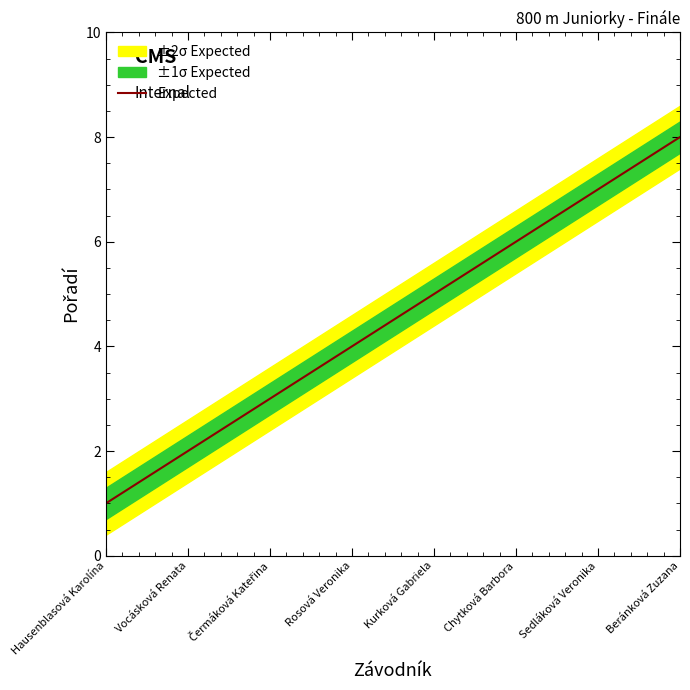

Rank the categories by value from highest to lowest.

Beránková Zuzana, Sedláková Veronika, Chytková Barbora, Kurková Gabriela, Rosová Veronika, Čermáková Kateřina, Vocásková Renata, Hausenblasová Karolína